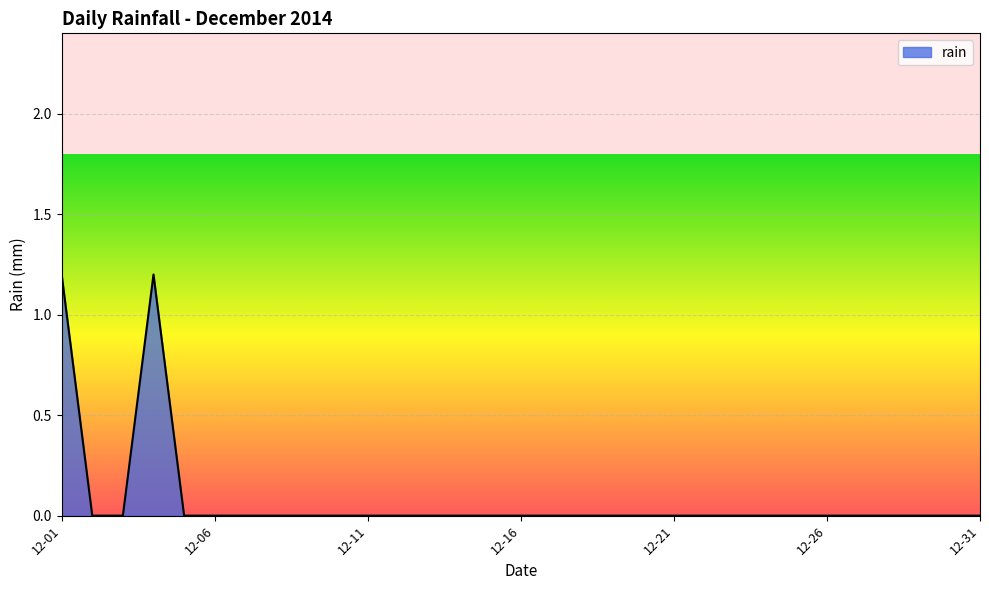

What is the greatest value displayed?

1.2